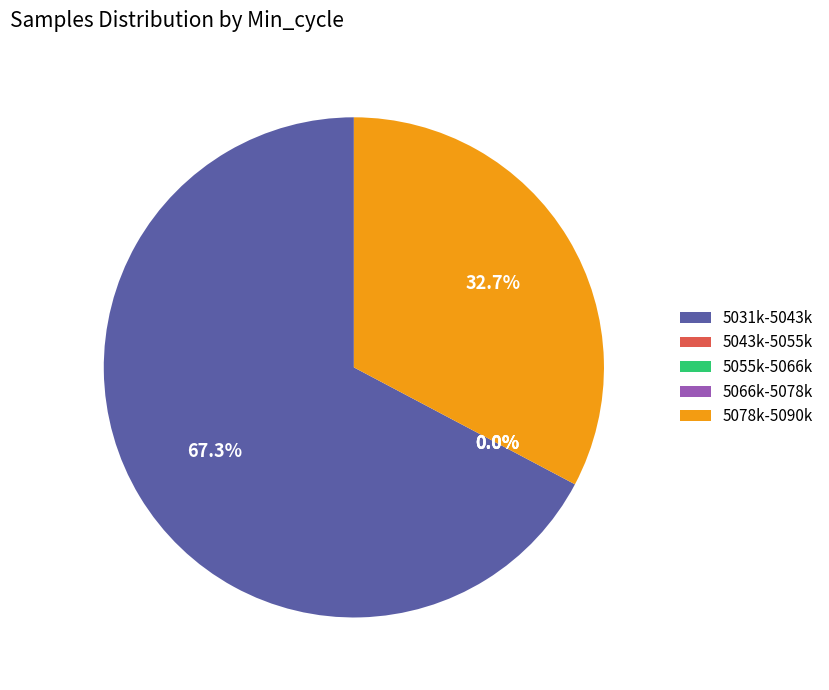

Is it true that 33 is 1% of the pie?

False